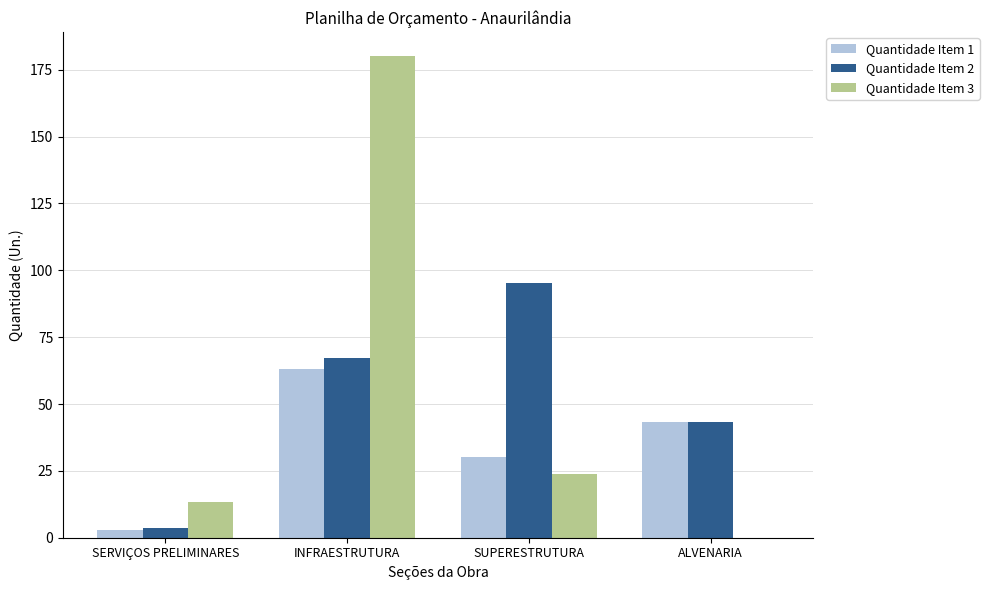

True or false: Quantidade Item 3 has a value of 0.0 at ALVENARIA.

True